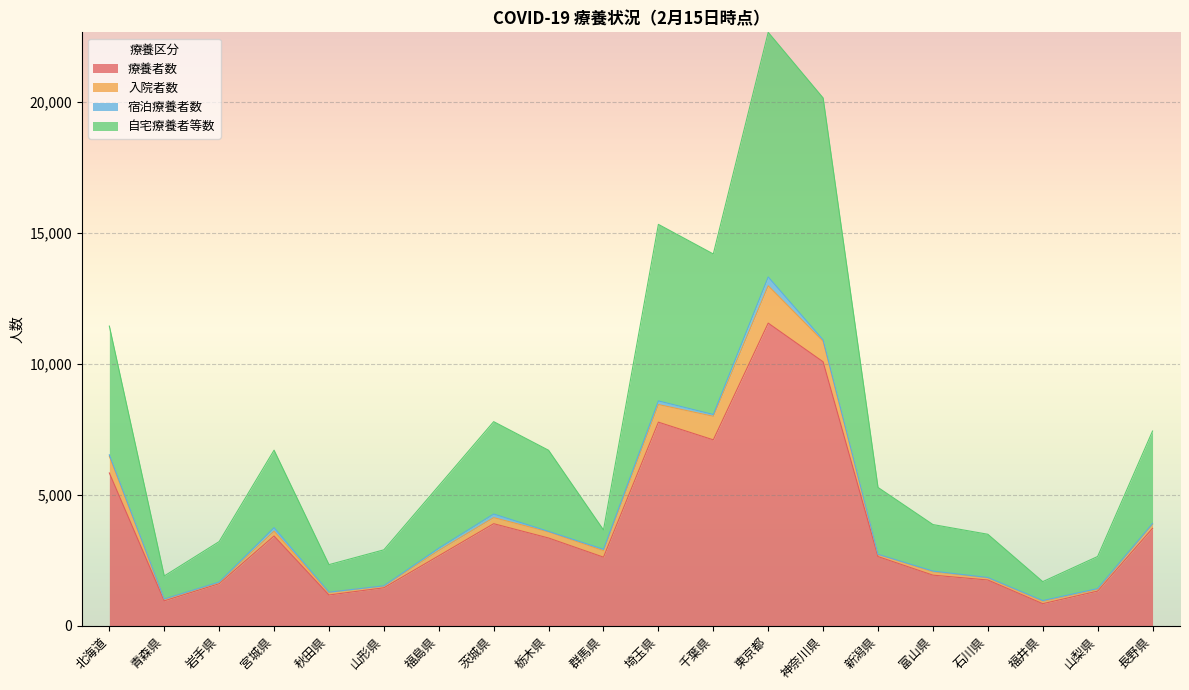

What is the sum of all 療養者数 values?

75617